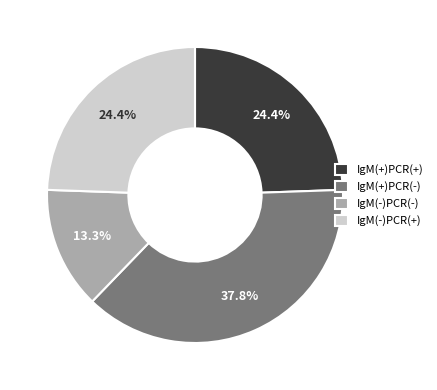

How much of the chart is everything except IgM(-)PCR(-)?

86.7%